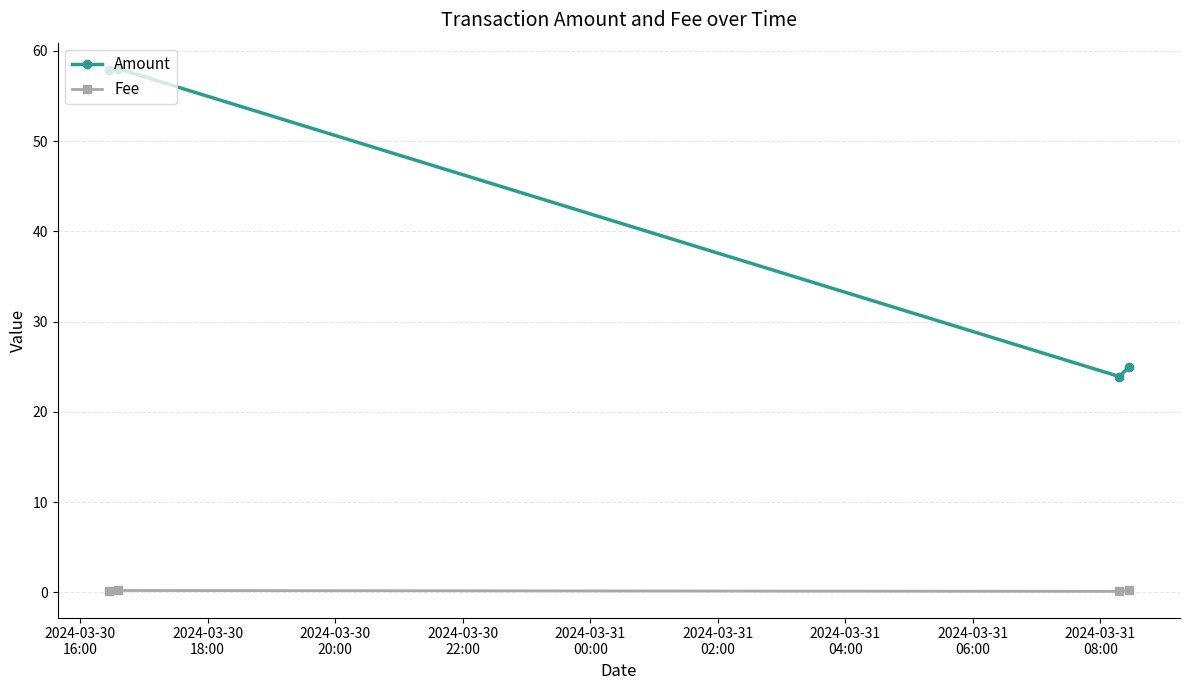

What is the difference between the maximum and minimum values in the Amount series?

34.1